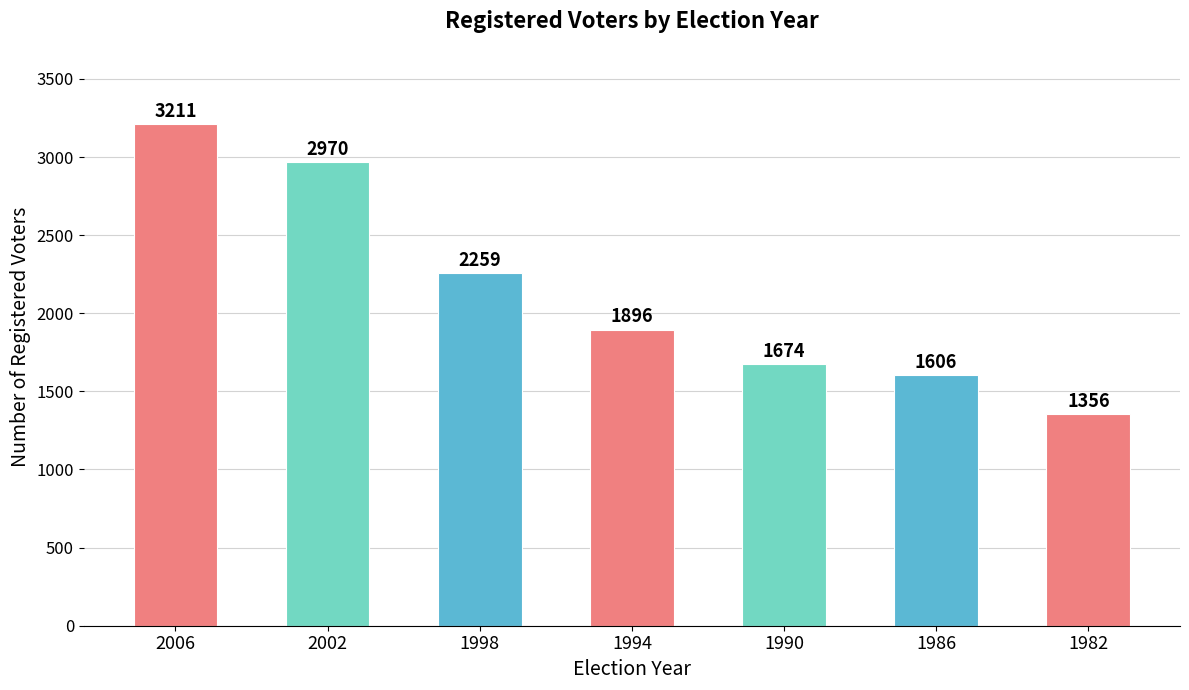

How many values are below 1896?

3